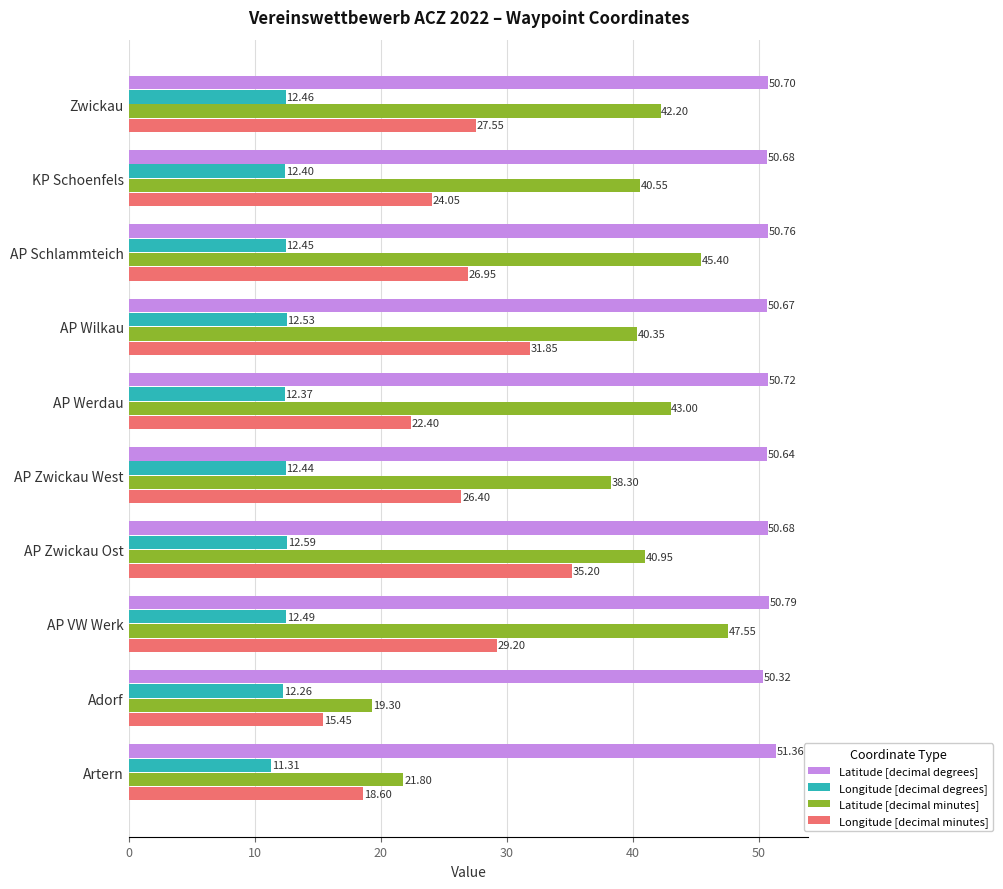

Rank the series by their average value, from highest to lowest.

Latitude [decimal degrees], Latitude [decimal minutes], Longitude [decimal minutes], Longitude [decimal degrees]